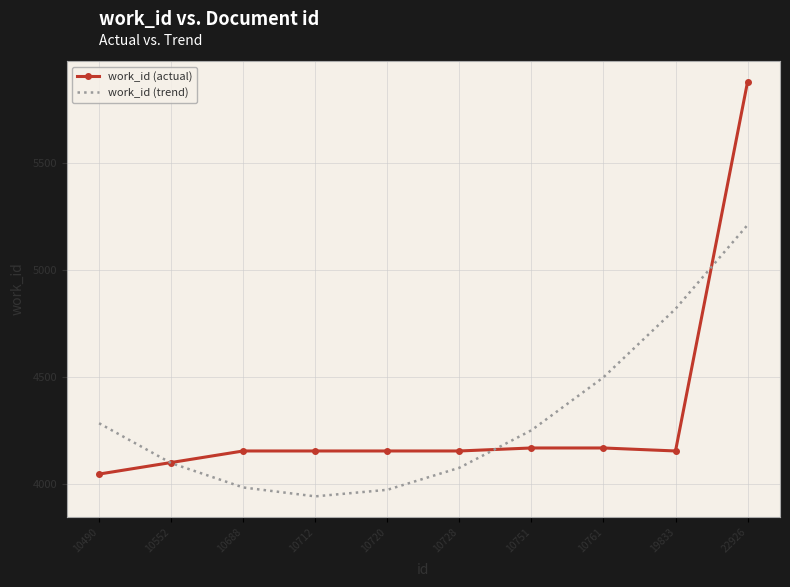

What value does the work_id (actual) series have at 19833?

4153.0